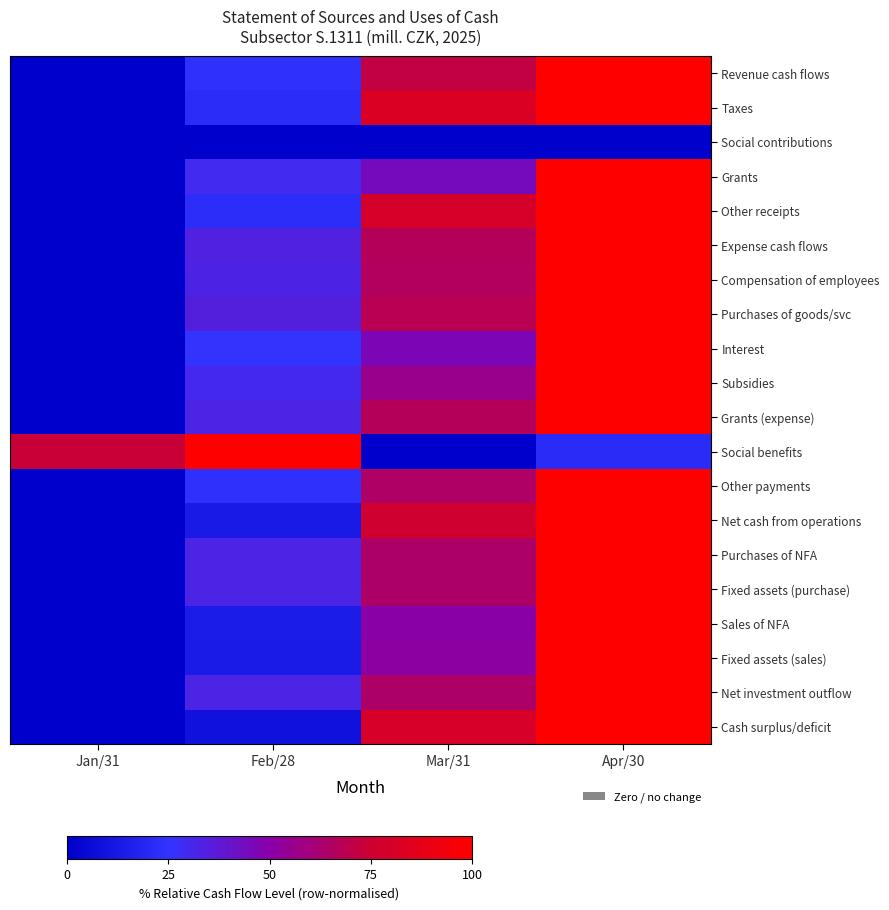

Between Jan/31 and Mar/31, which is larger?

Mar/31